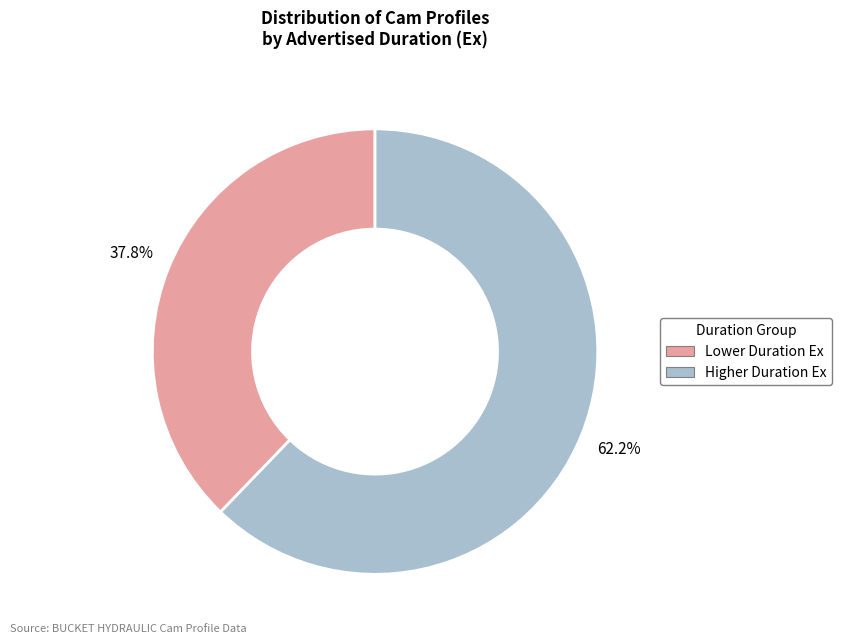

What is the ratio of the value at Higher Duration Ex to the value at Lower Duration Ex?

1.6